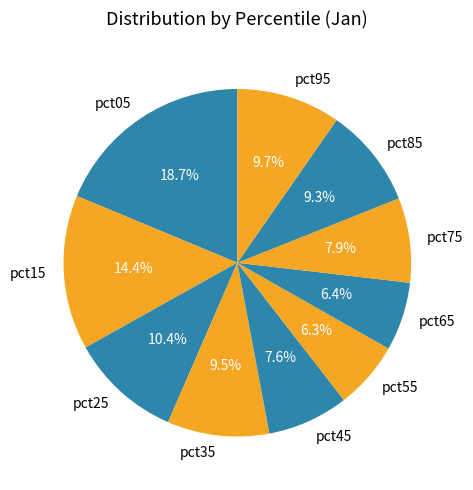

Which has a higher value, pct25 or pct85?

pct25